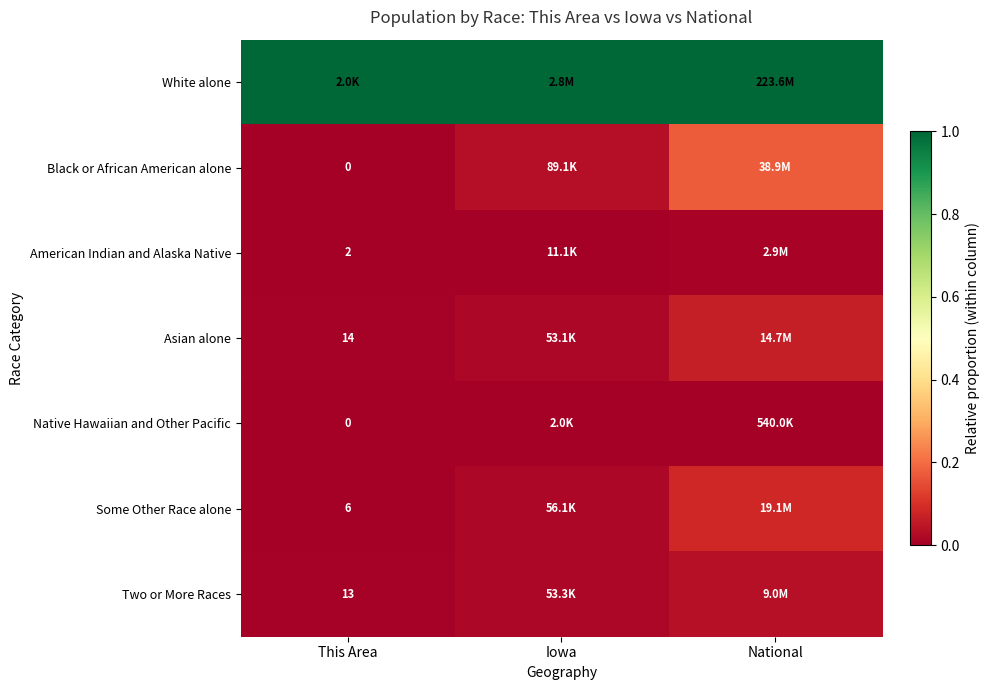

True or false: Native Hawaiian and Other Pacific has a value of 0.0 at Iowa.

True